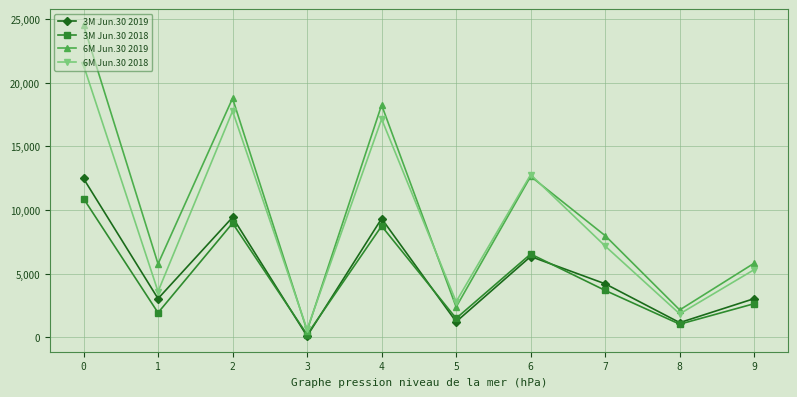

Which series has the widest spread of values?

6M Jun.30 2019